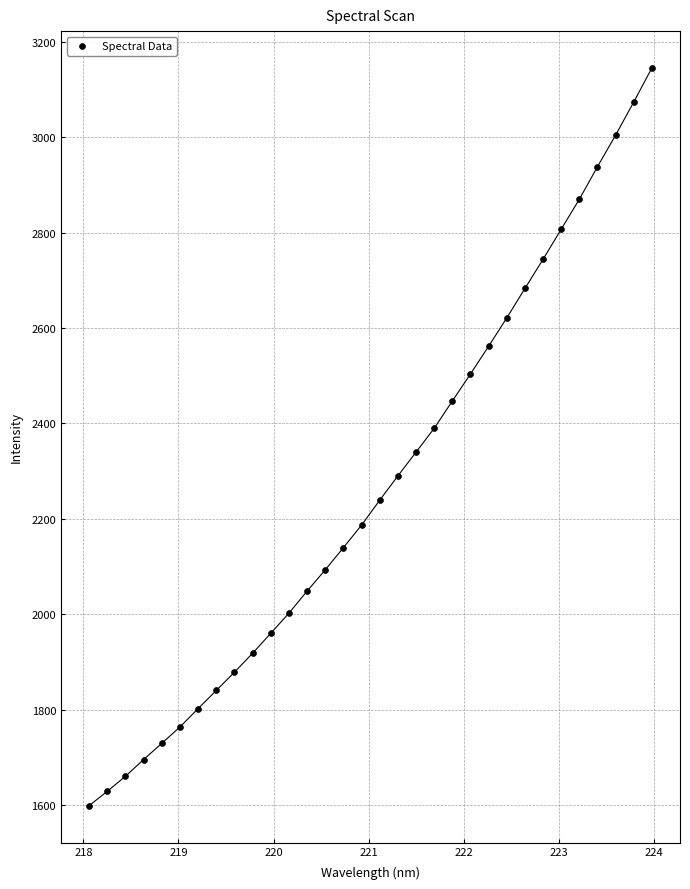

What is the range of Y values (max minus min)?

1545.7